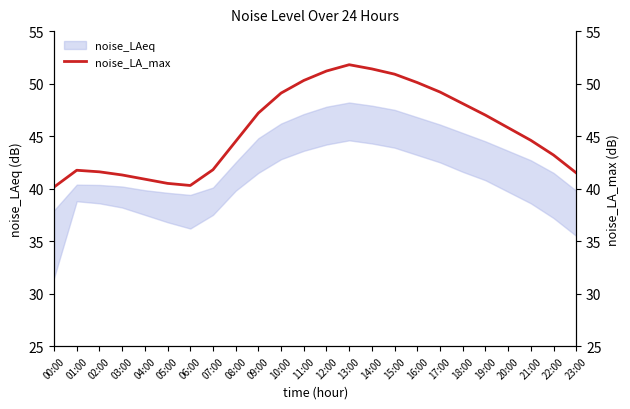

What is the ratio of the value at 12:00 to the value at 13:00?

1.0